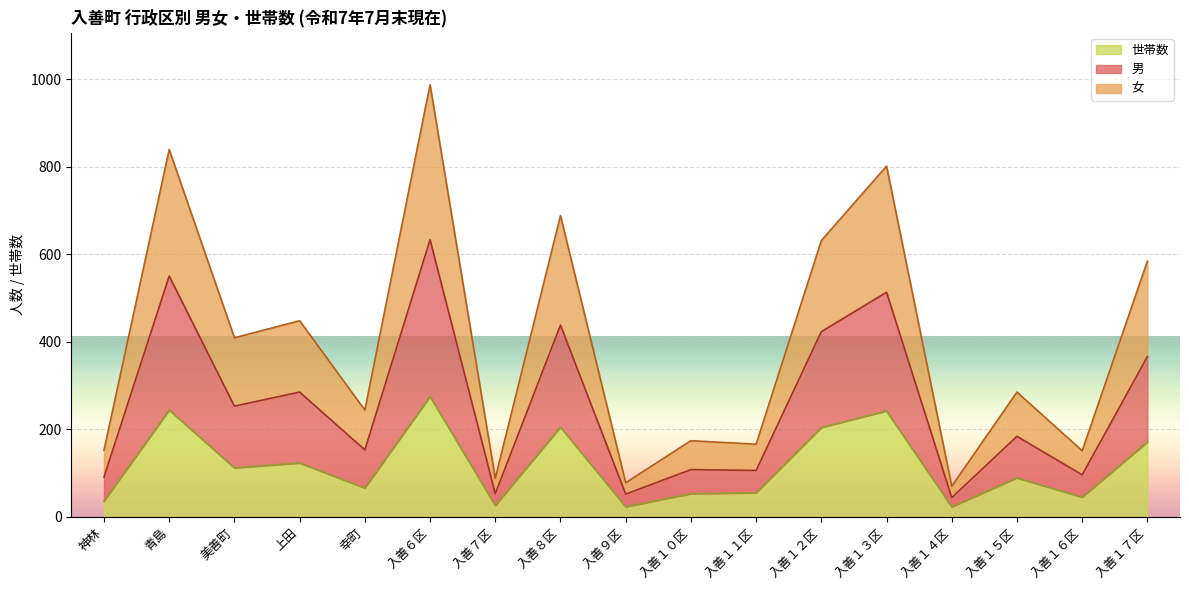

What is the total value across all series at 入善７区?

167